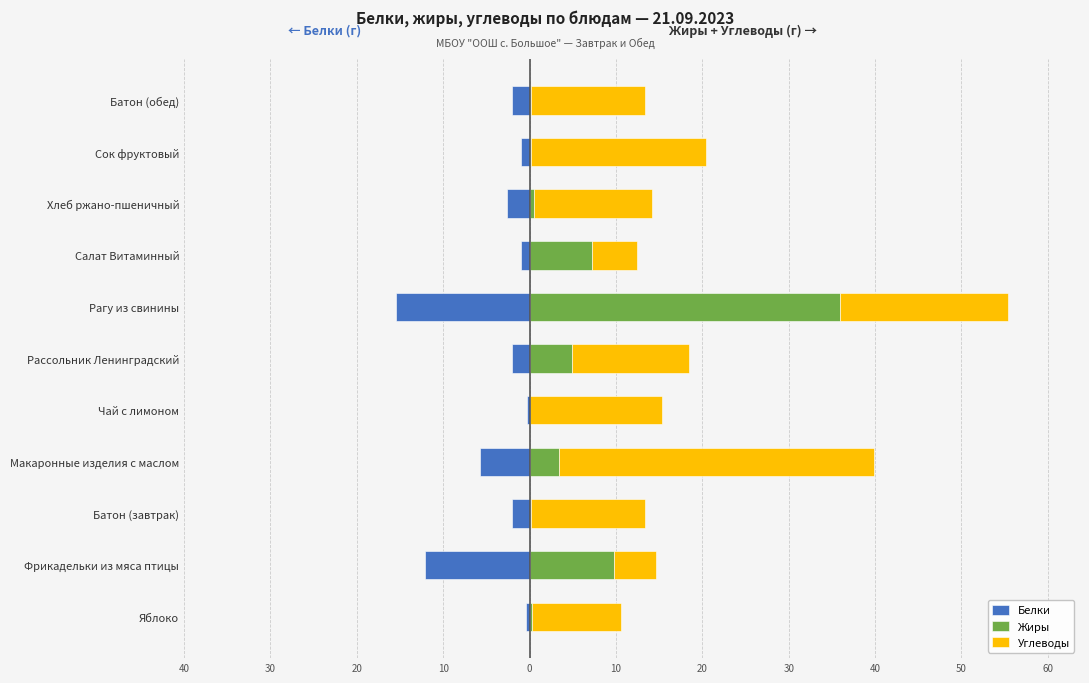

What are all the series names shown in the legend?

Белки, Жиры, Углеводы